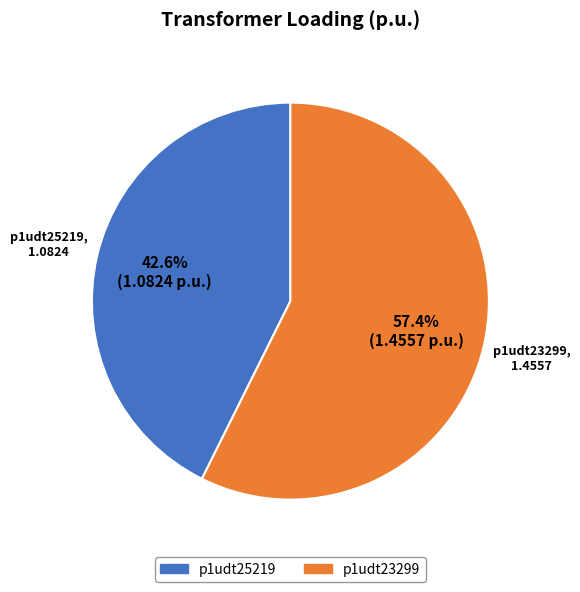

How many slices are in this pie chart?

2